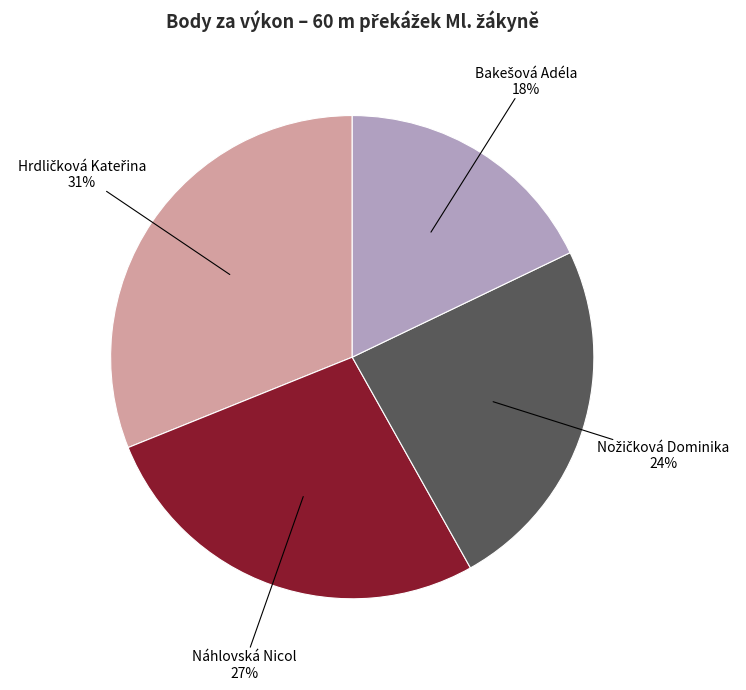

Is there a majority slice in this chart?

No